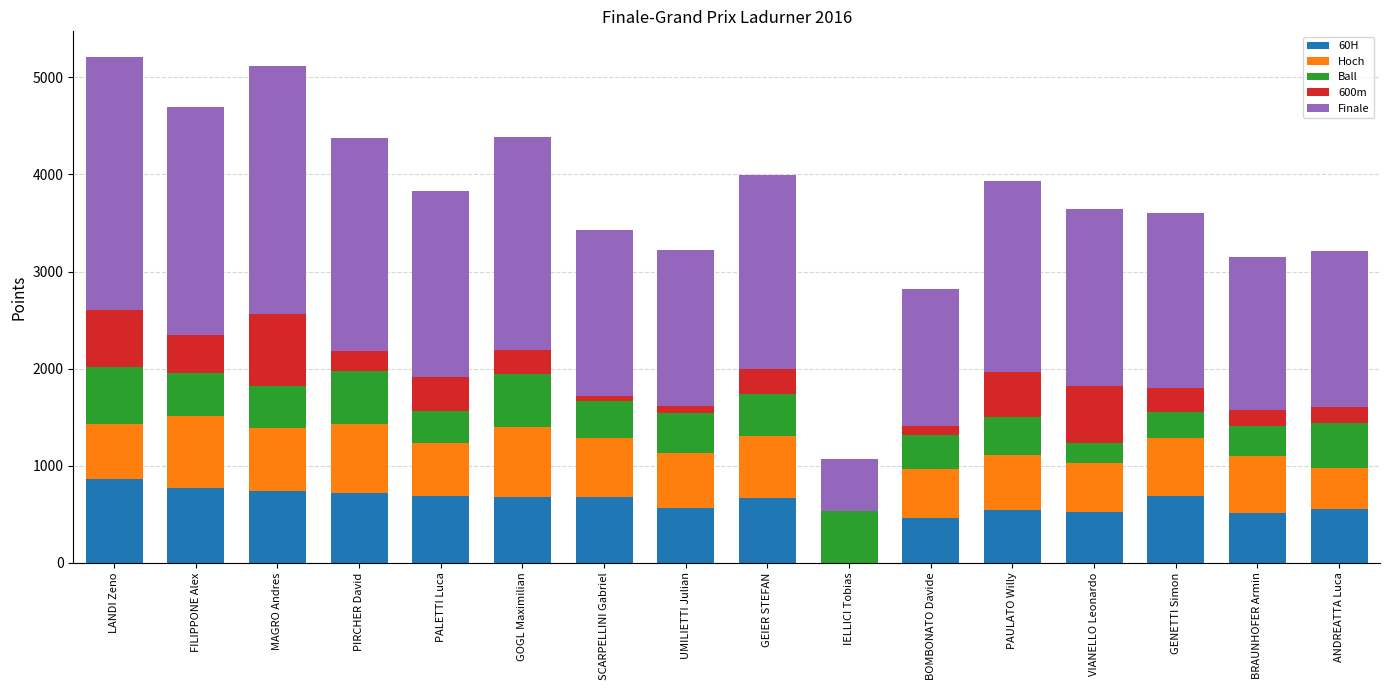

True or false: 60H has a value of 980 at ANDREATTA Luca.

False